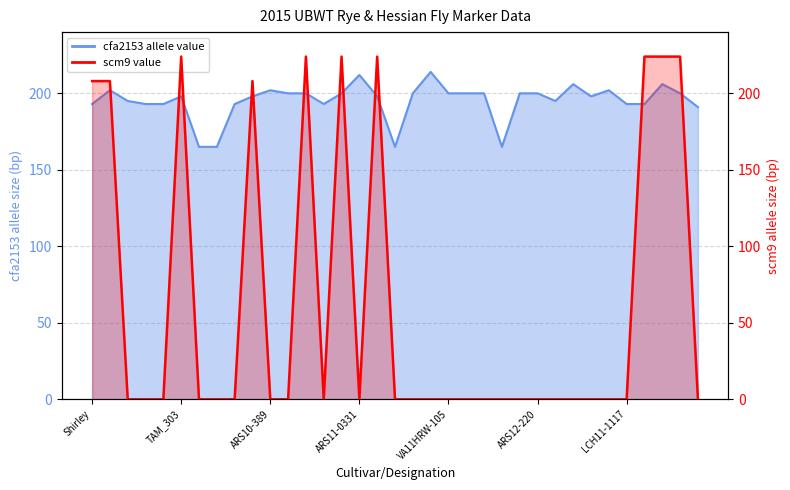

Which category has the lowest value in the cfa2153 allele value series?

Vision_30